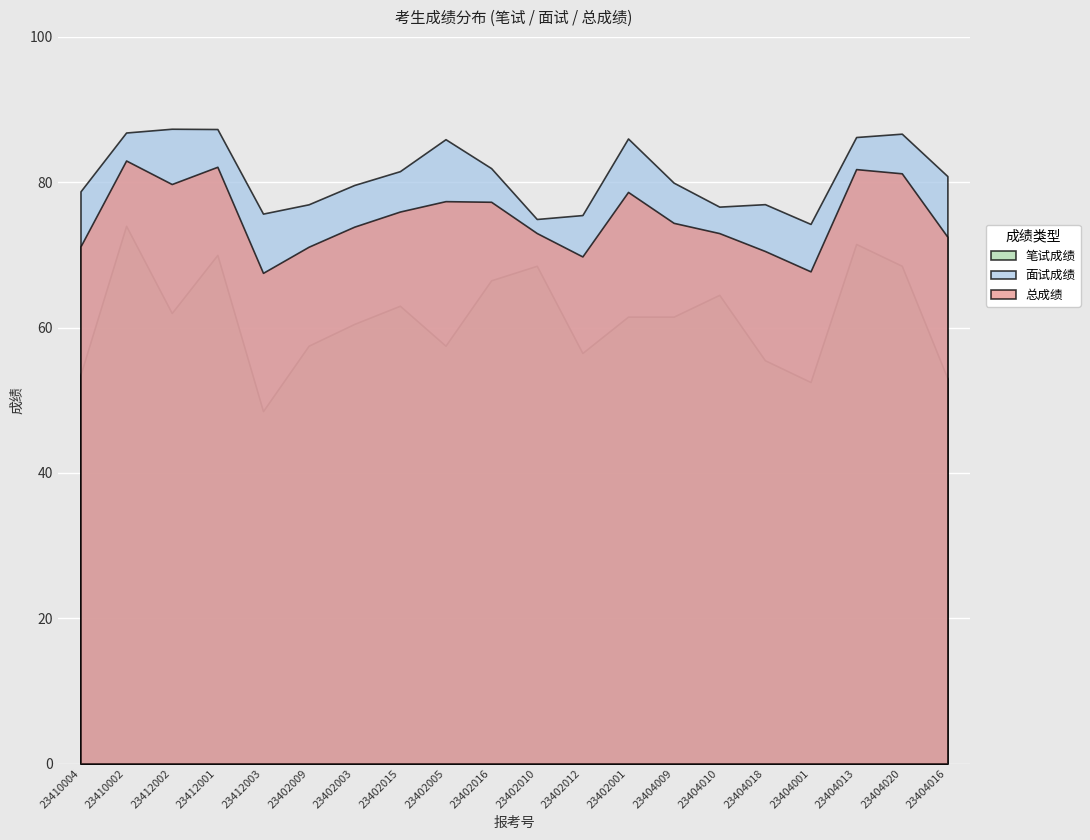

At which label is 面试成绩 closest to 80?

23404009